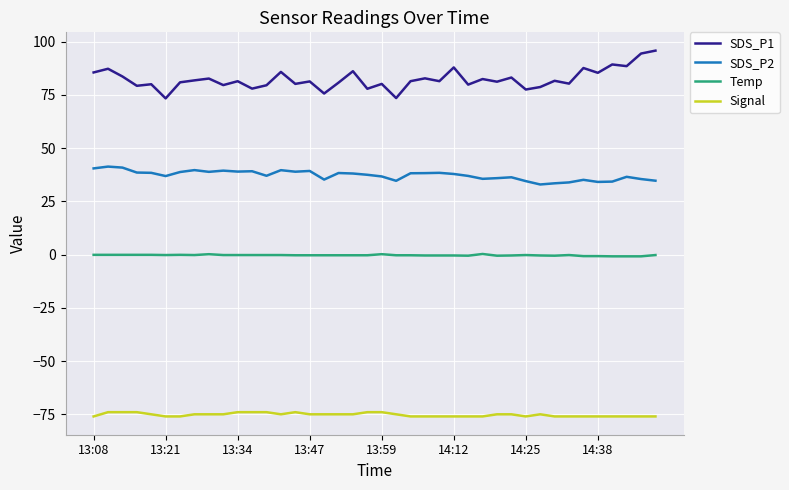

What is the maximum value shown in the chart?

95.8